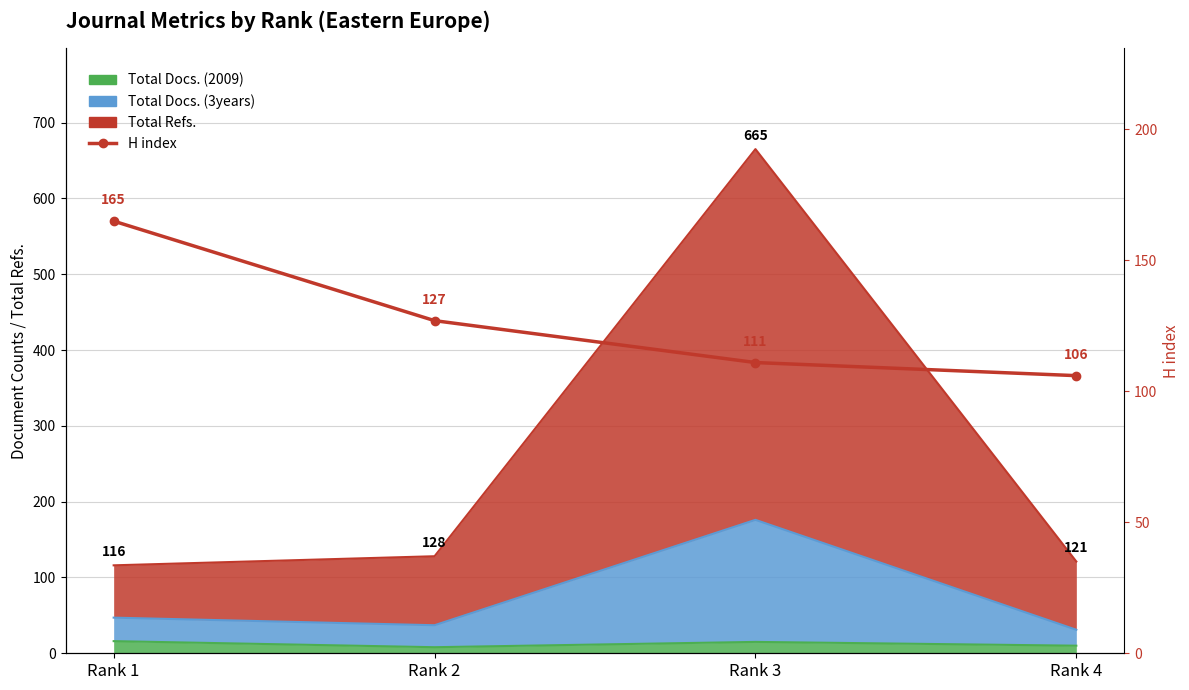

What is the change in value from Rank 2 to Rank 3?

-16